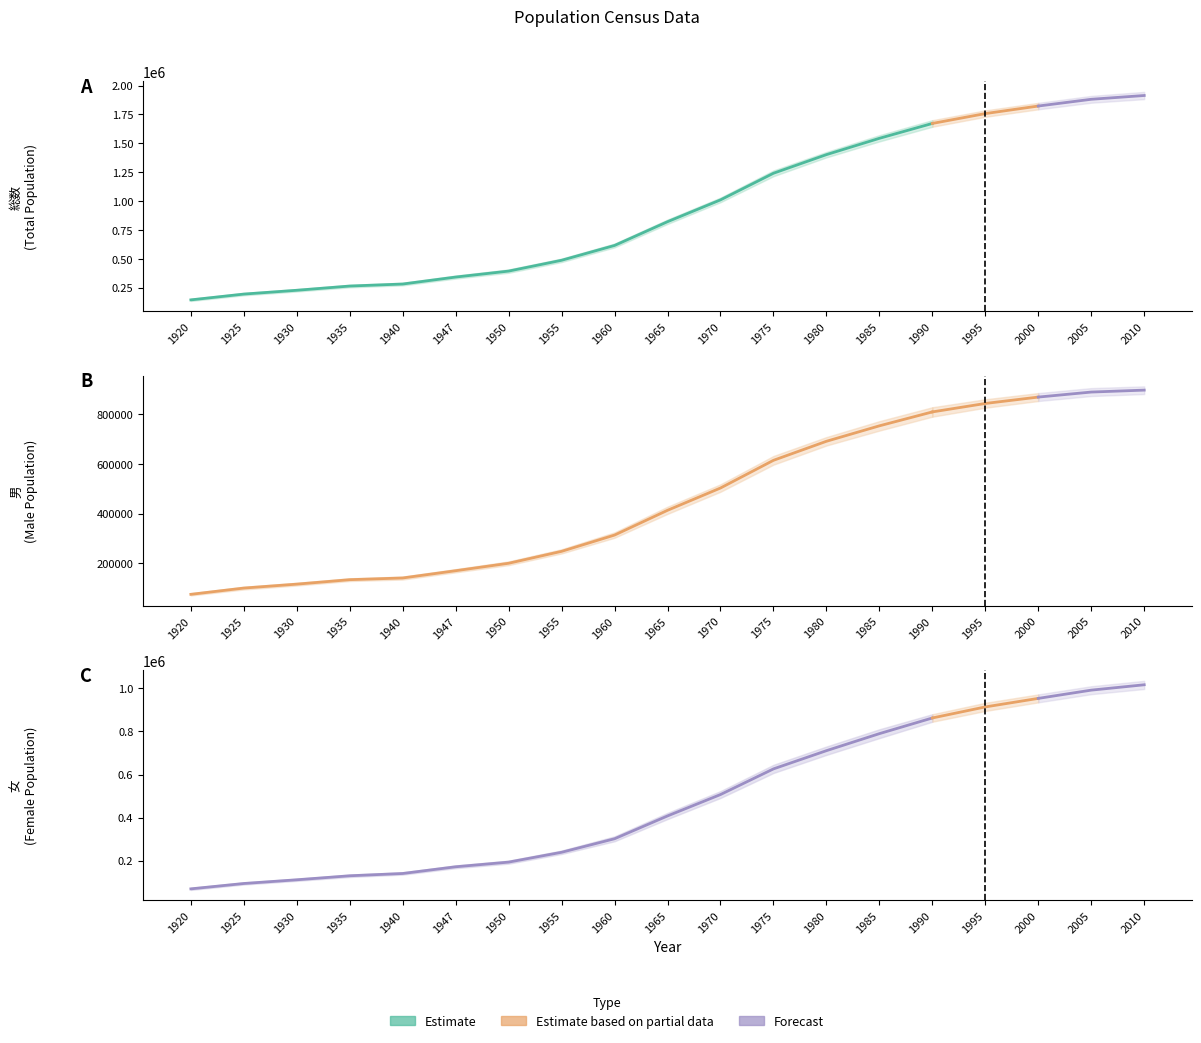

What is the sum of all 総数 (Total Population) values?

18014297